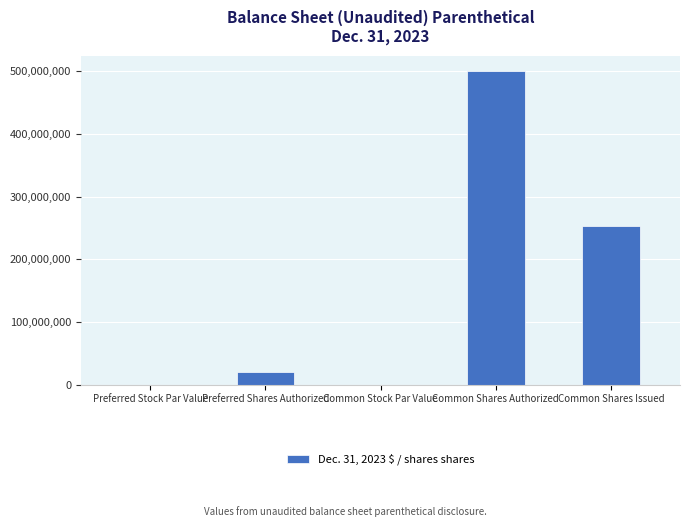

Which category has the highest value across all series?

Common Shares Authorized